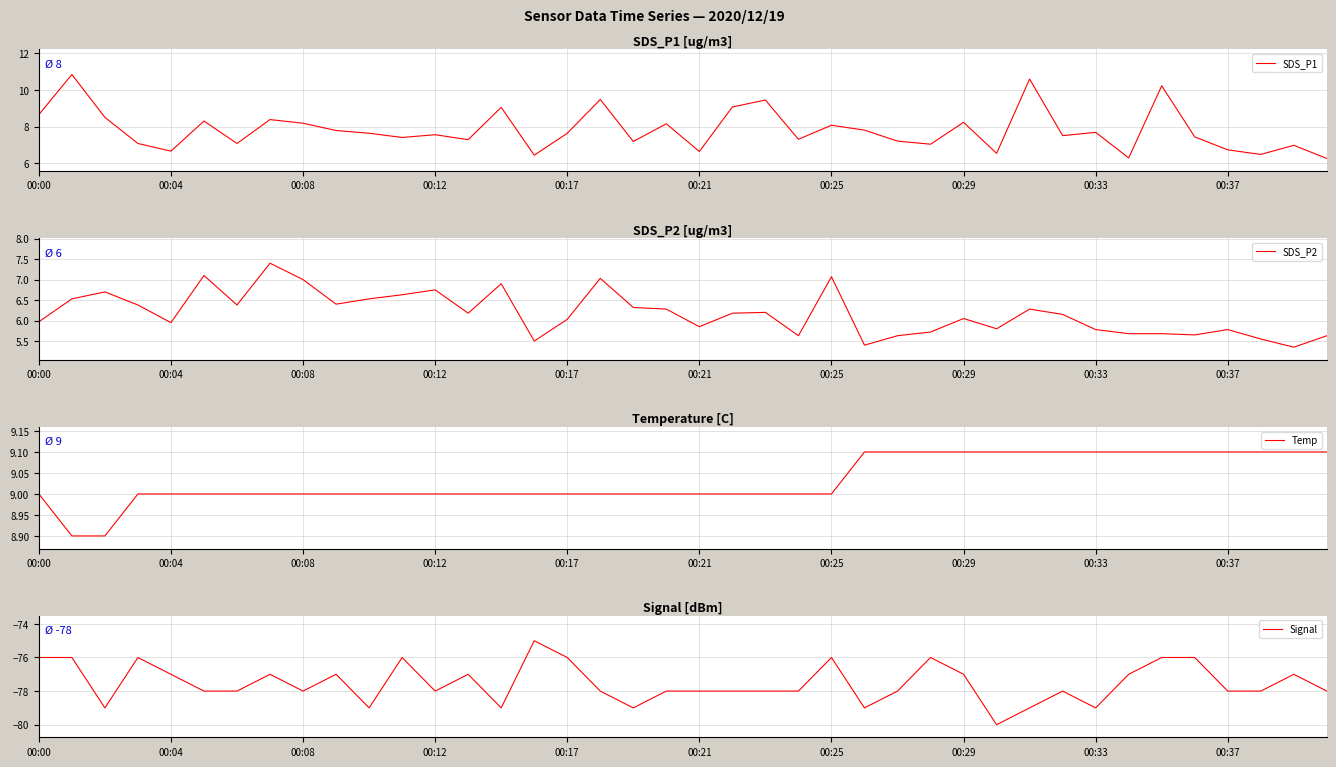

Which series has the largest total across all categories?

Temp